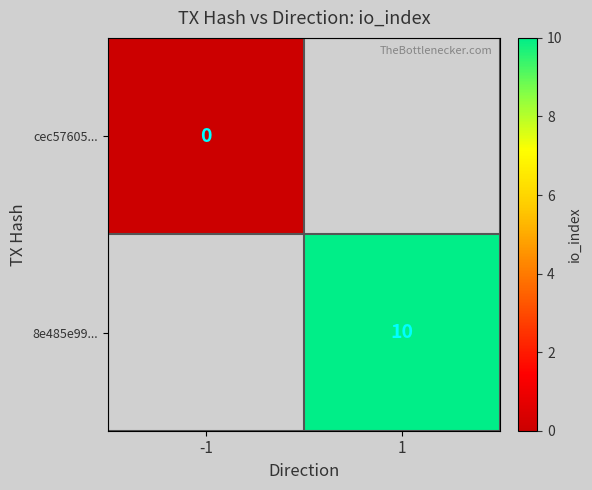

Is it true that 8e485e99... equals 10.0 at 1?

True